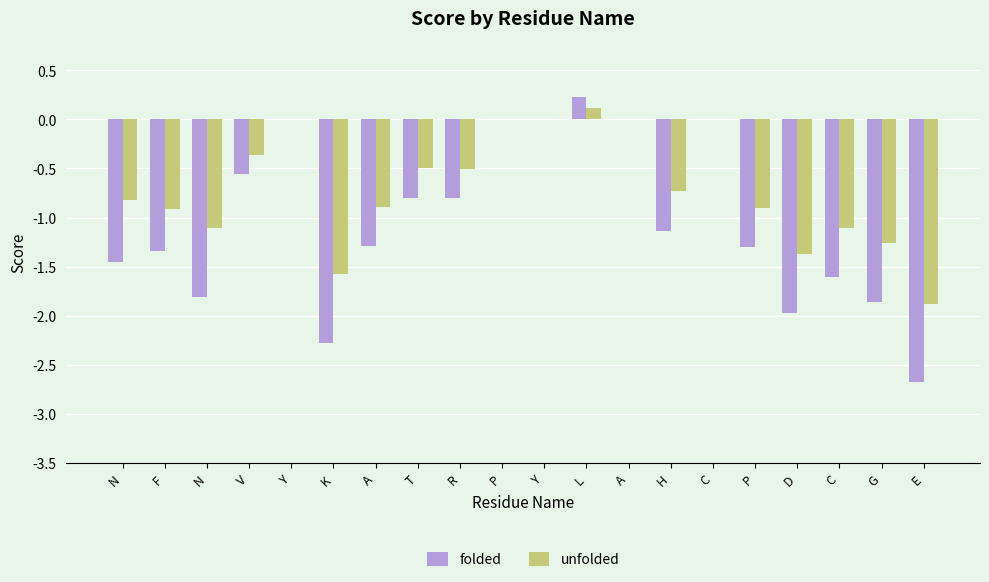

What are all the series names shown in the legend?

folded, unfolded